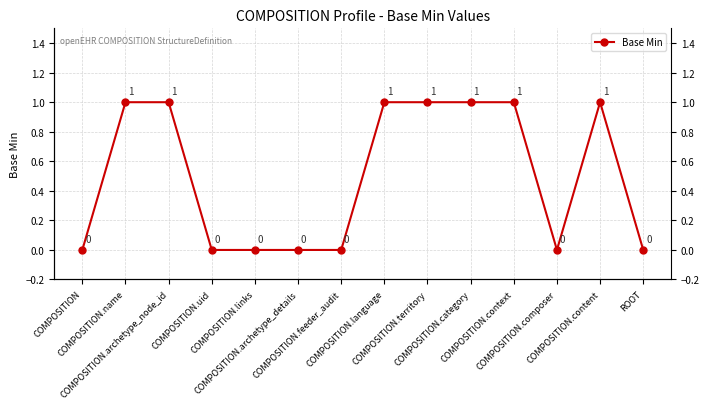

True or false: there are more than 2 points higher than both neighbors.

False